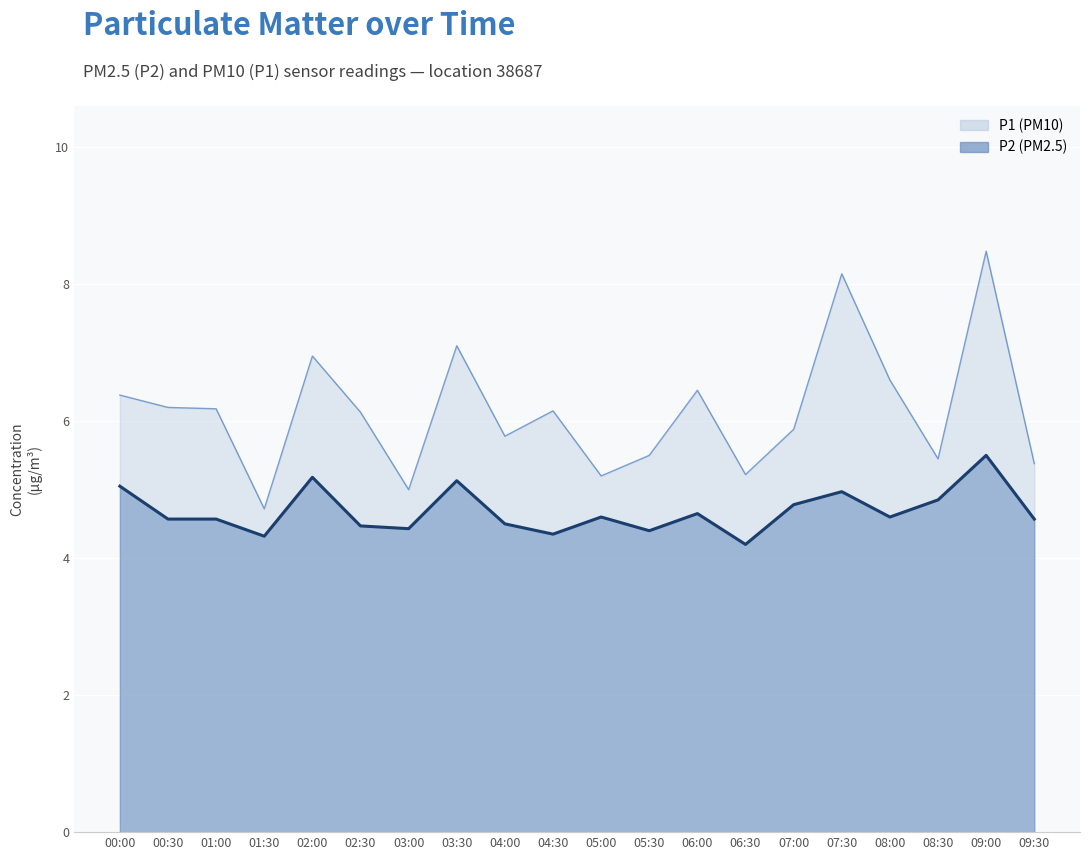

Does the chart display data point markers on the line(s)?

No